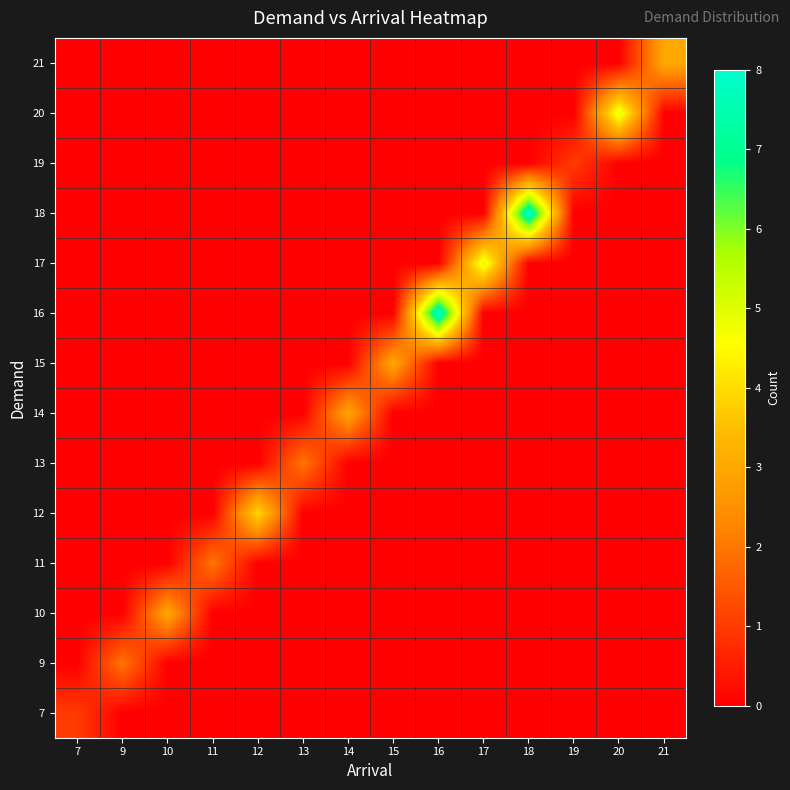

Reading left to right, what are all the values shown in this chart?

7: 7=1	9=0	10=0	11=0	12=0	13=0	14=0	15=0	16=0	17=0	18=0	19=0	20=0	21=0
9: 7=0	9=2	10=0	11=0	12=0	13=0	14=0	15=0	16=0	17=0	18=0	19=0	20=0	21=0
10: 7=0	9=0	10=3	11=0	12=0	13=0	14=0	15=0	16=0	17=0	18=0	19=0	20=0	21=0
11: 7=0	9=0	10=0	11=2	12=0	13=0	14=0	15=0	16=0	17=0	18=0	19=0	20=0	21=0
12: 7=0	9=0	10=0	11=0	12=4	13=0	14=0	15=0	16=0	17=0	18=0	19=0	20=0	21=0
13: 7=0	9=0	10=0	11=0	12=0	13=2	14=0	15=0	16=0	17=0	18=0	19=0	20=0	21=0
14: 7=0	9=0	10=0	11=0	12=0	13=0	14=3	15=0	16=0	17=0	18=0	19=0	20=0	21=0
15: 7=0	9=0	10=0	11=0	12=0	13=0	14=0	15=3	16=0	17=0	18=0	19=0	20=0	21=0
16: 7=0	9=0	10=0	11=0	12=0	13=0	14=0	15=0	16=8	17=0	18=0	19=0	20=0	21=0
17: 7=0	9=0	10=0	11=0	12=0	13=0	14=0	15=0	16=0	17=5	18=0	19=0	20=0	21=0
18: 7=0	9=0	10=0	11=0	12=0	13=0	14=0	15=0	16=0	17=0	18=8	19=0	20=0	21=0
19: 7=0	9=0	10=0	11=0	12=0	13=0	14=0	15=0	16=0	17=0	18=0	19=1	20=0	21=0
20: 7=0	9=0	10=0	11=0	12=0	13=0	14=0	15=0	16=0	17=0	18=0	19=0	20=5	21=0
21: 7=0	9=0	10=0	11=0	12=0	13=0	14=0	15=0	16=0	17=0	18=0	19=0	20=0	21=3